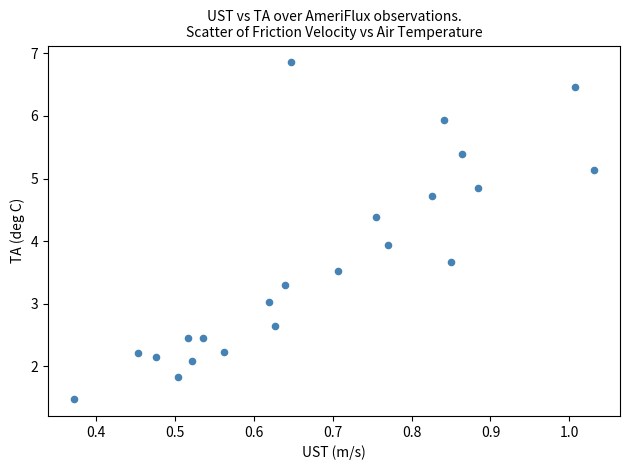

What is the range of Y values (max minus min)?

5.4